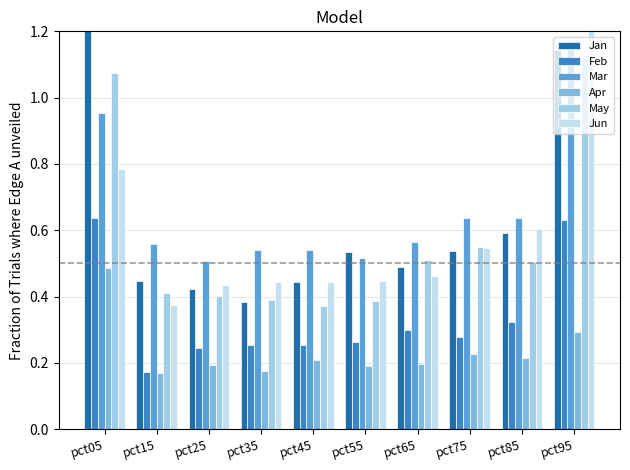

The Apr series shows 0.2 at pct65. True or false?

True